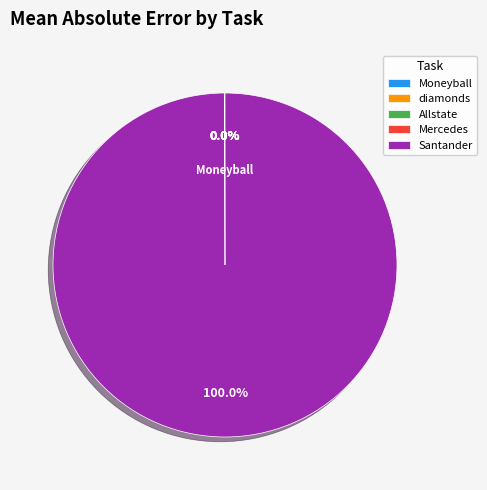

Which category has the biggest portion of the pie?

Santander